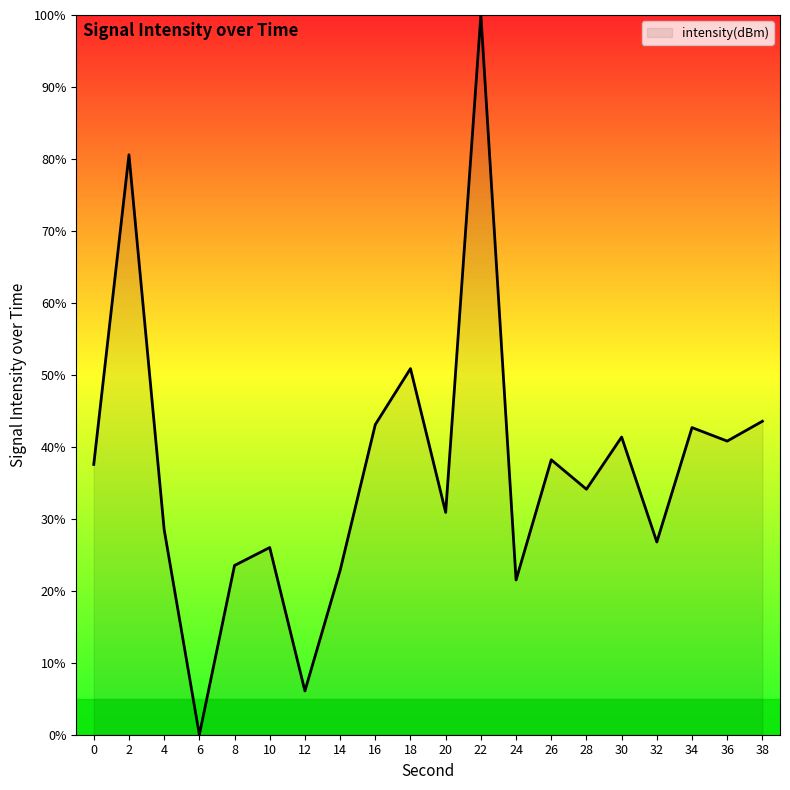

What is the sum of the values at 34 and 14?

65.5